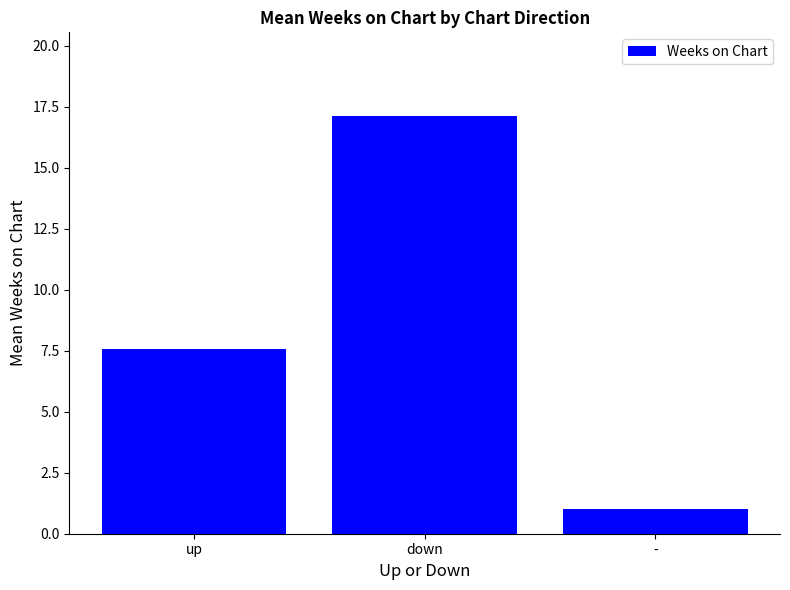

The value at down is 17.1. True or false?

True